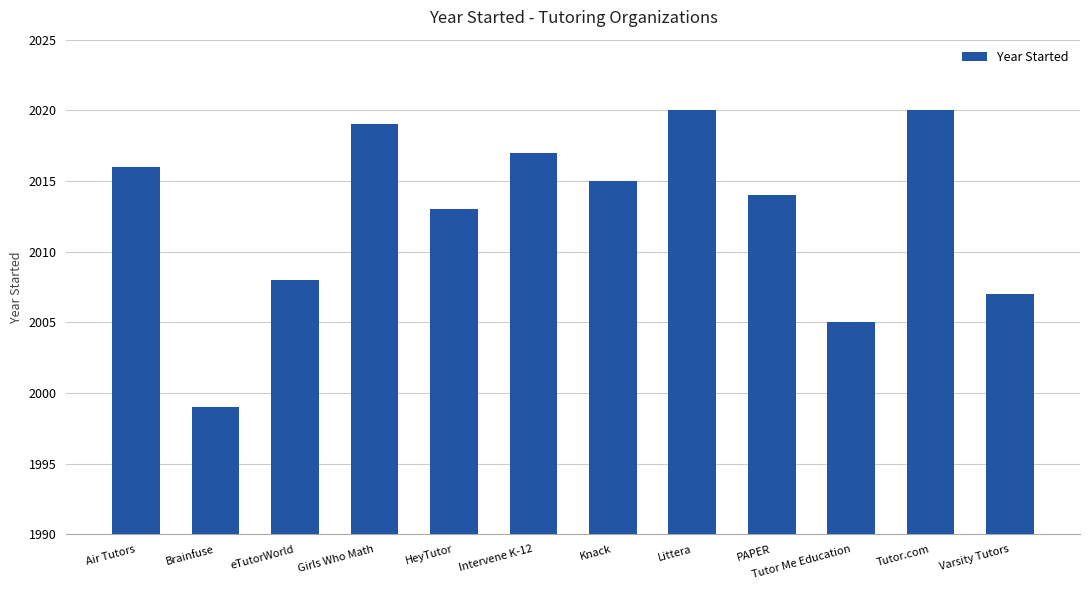

What is the sum of all values?

24153